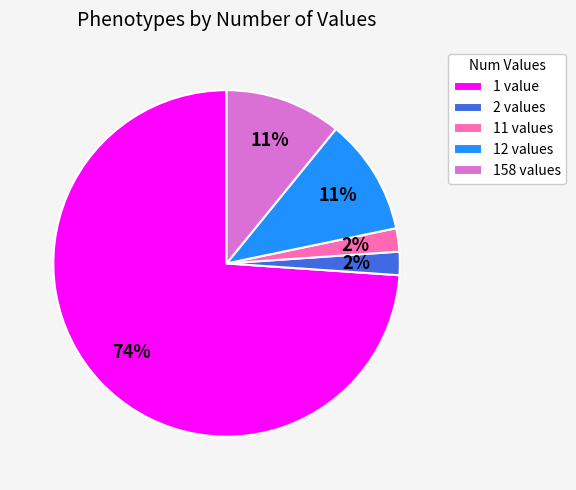

To the nearest percent, what is the average slice percentage?

20%